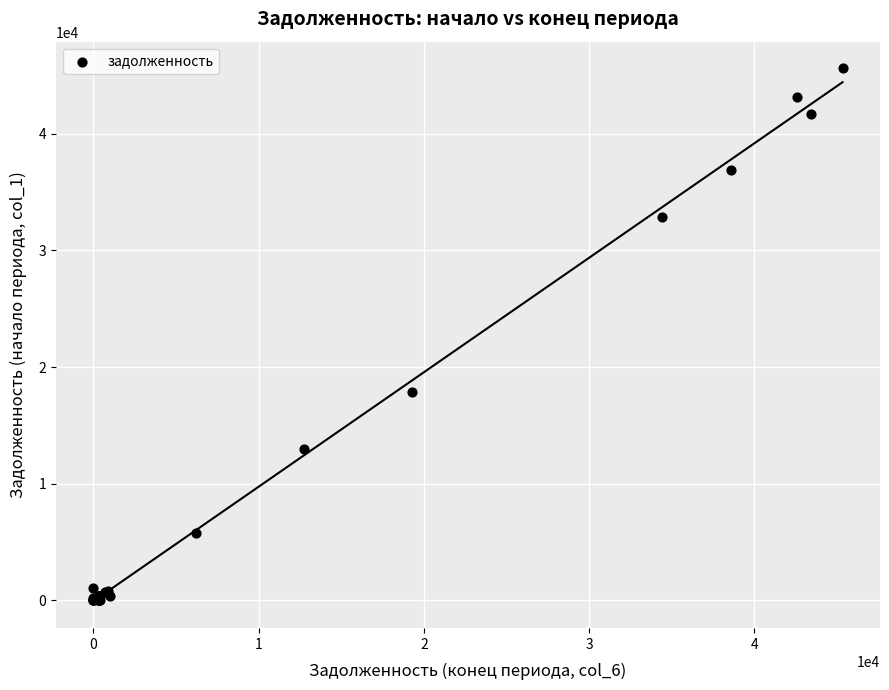

What Y value in the scatter plot is closest to 22809?

17860.4